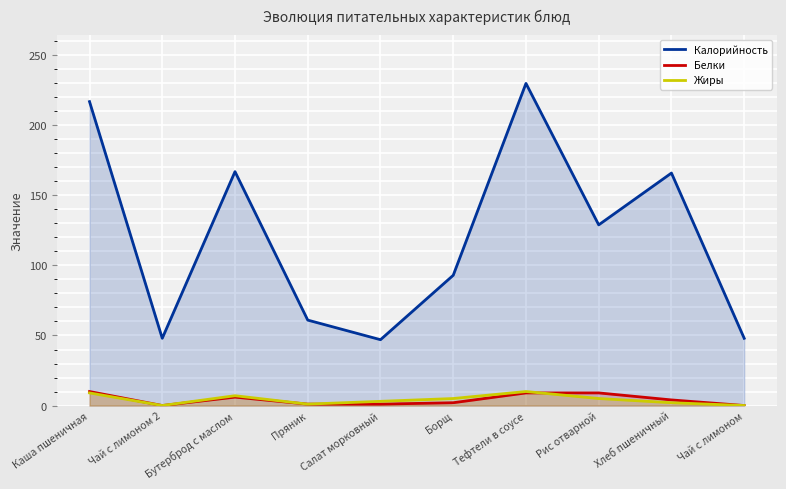

True or false: Жиры and Калорийность intersect in this chart.

False